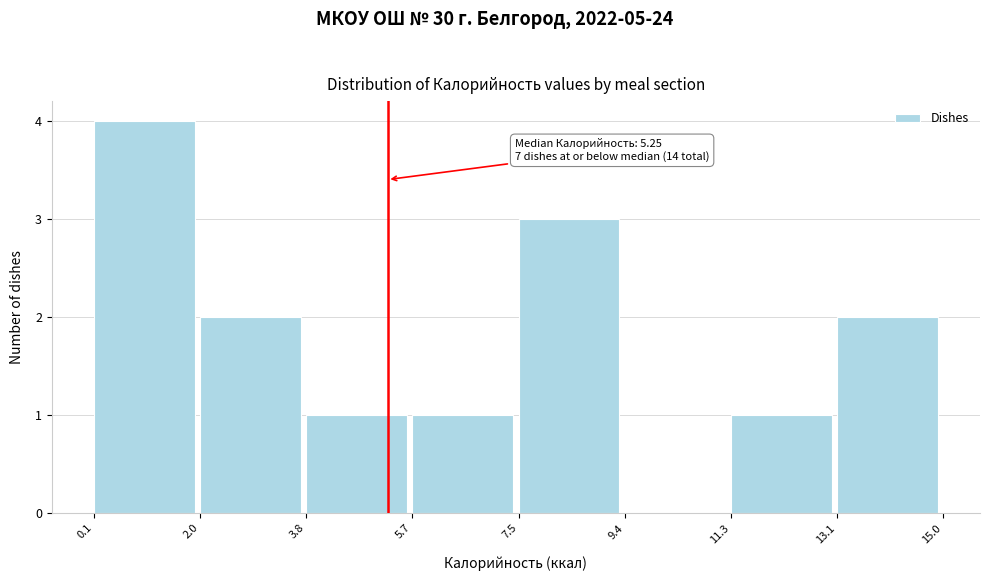

Which range on the x-axis has the tallest bar?

0.1 to 2.0